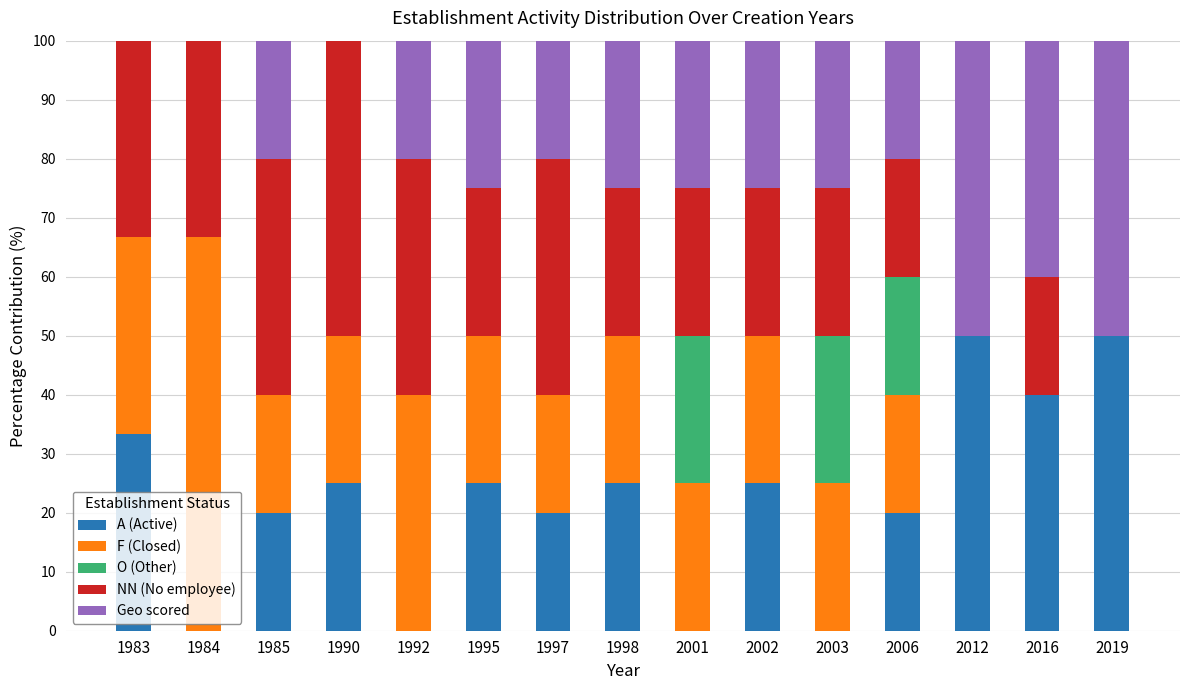

What are all the series names shown in the legend?

A (Active), F (Closed), O (Other), NN (No employee), Geo scored